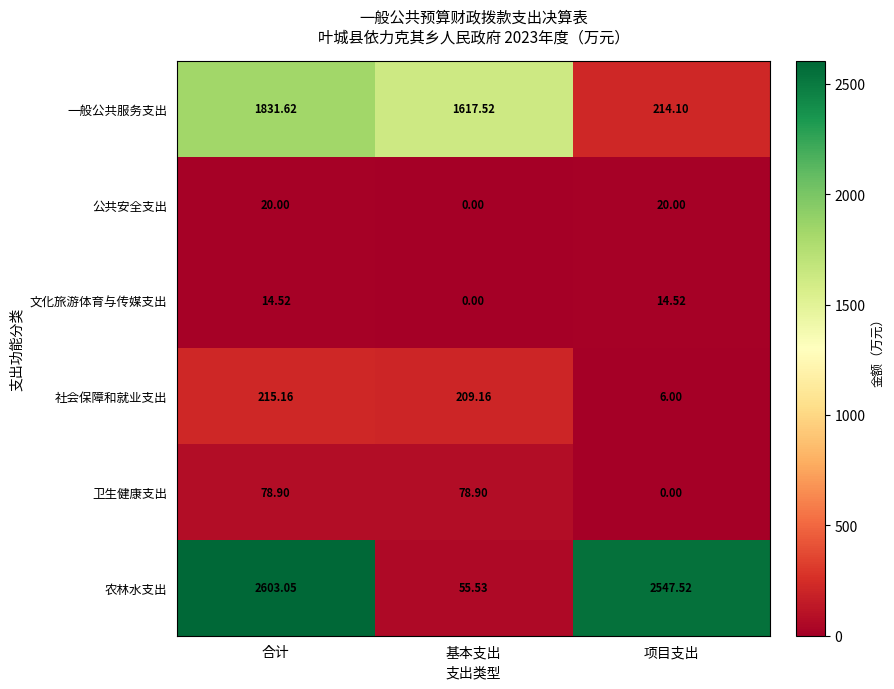

List the labels in order of 一般公共服务支出 value, smallest first.

项目支出, 基本支出, 合计